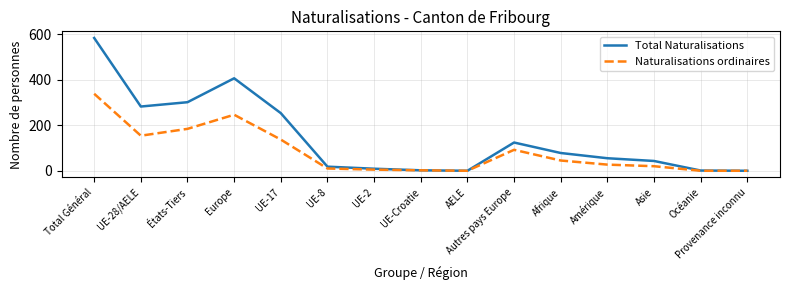

Is the value of Total Naturalisations at UE-28/AELE greater than the value of Naturalisations ordinaires at UE-28/AELE?

Yes